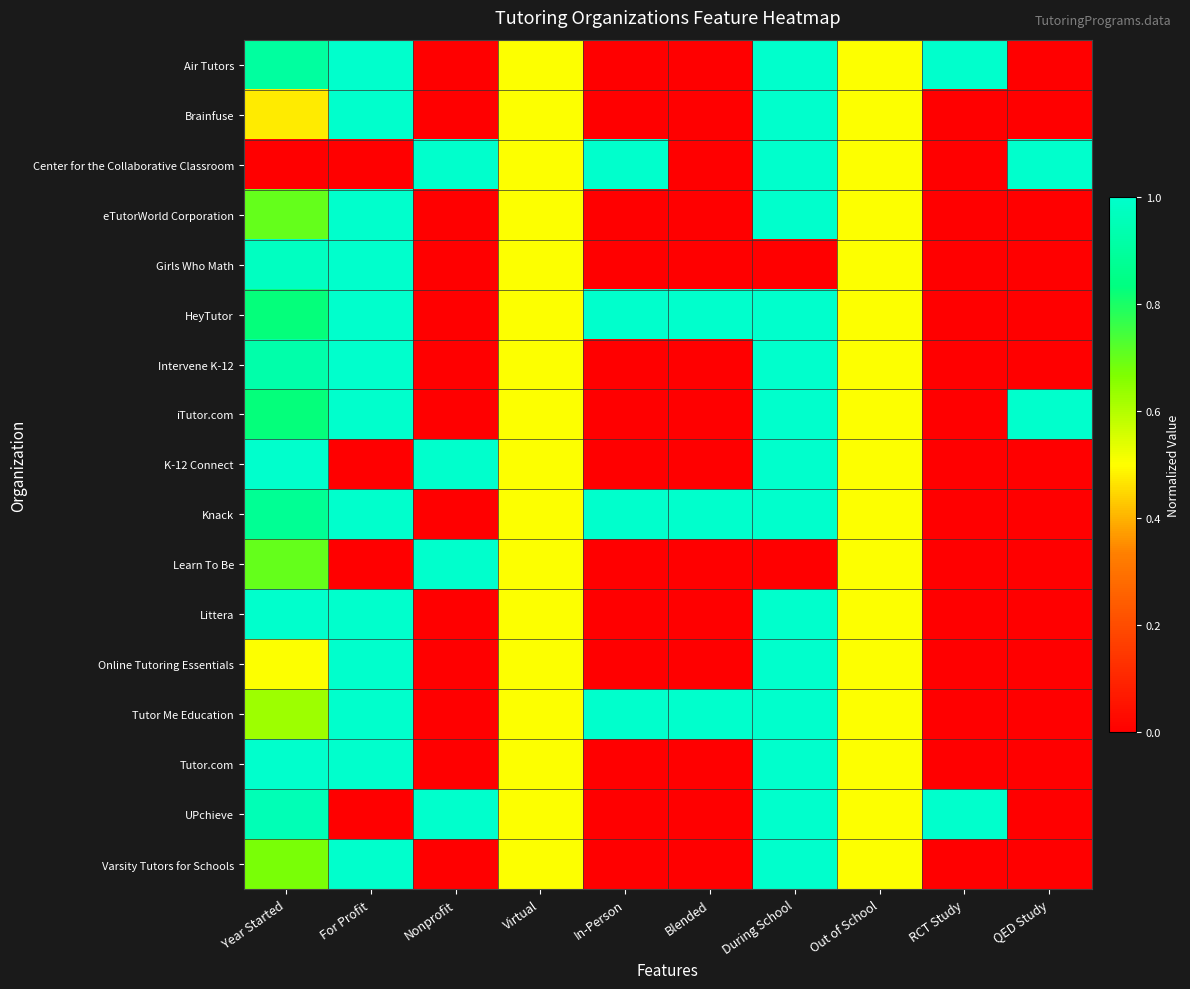

What is the total value across all series at During School?

15.0